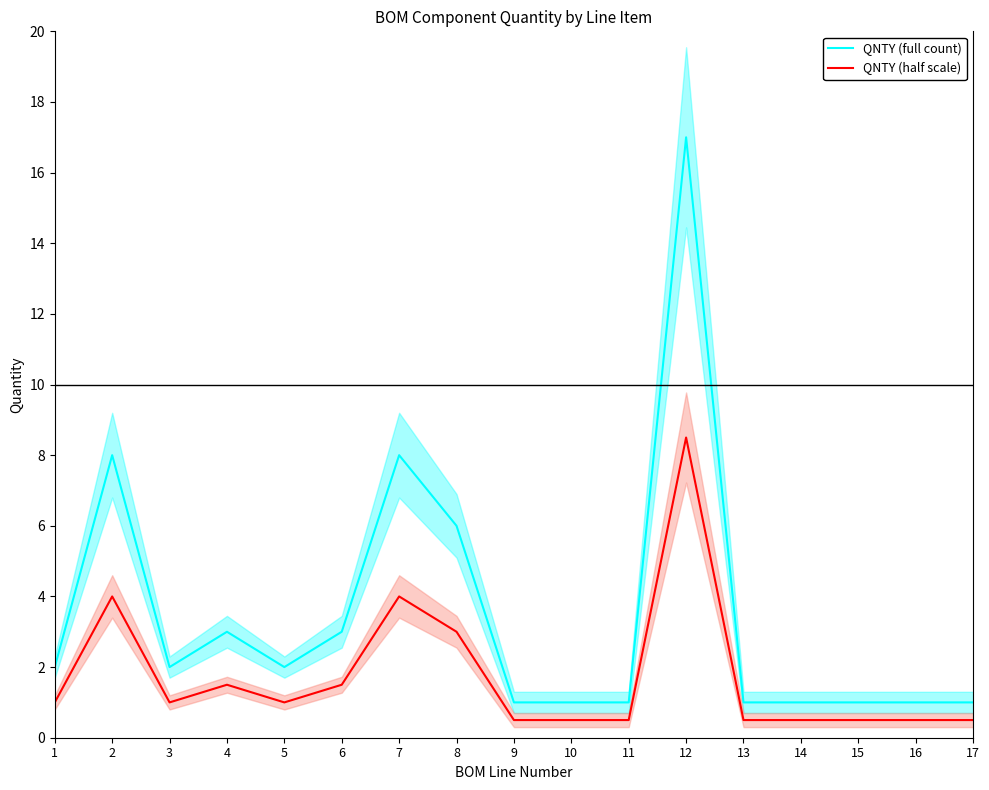

Reading left to right, extract all data points from this chart.

QNTY (full count): 1=2.0	2=8.0	3=2.0	4=3.0	5=2.0	6=3.0	7=8.0	8=6.0	9=1.0	10=1.0	11=1.0	12=17.0	13=1.0	14=1.0	15=1.0	16=1.0	17=1.0
QNTY (half scale): 1=1.0	2=4.0	3=1.0	4=1.5	5=1.0	6=1.5	7=4.0	8=3.0	9=0.5	10=0.5	11=0.5	12=8.5	13=0.5	14=0.5	15=0.5	16=0.5	17=0.5